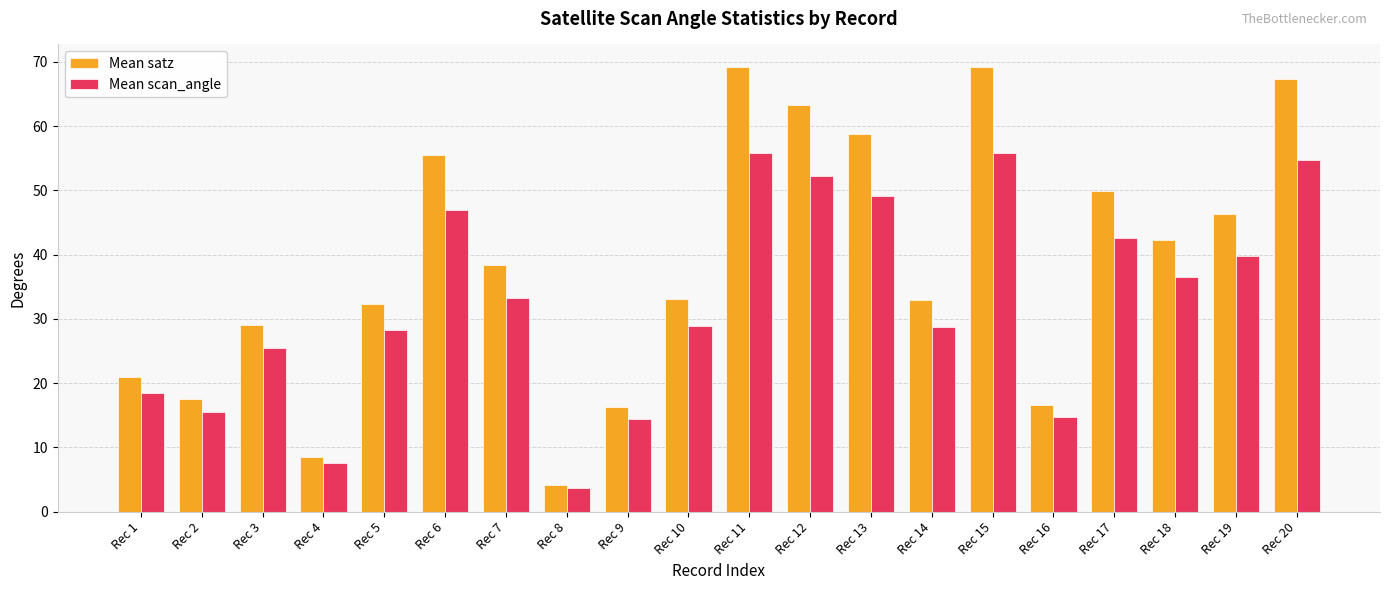

What is the spread (max minus min) of values at Rec 17?

7.3